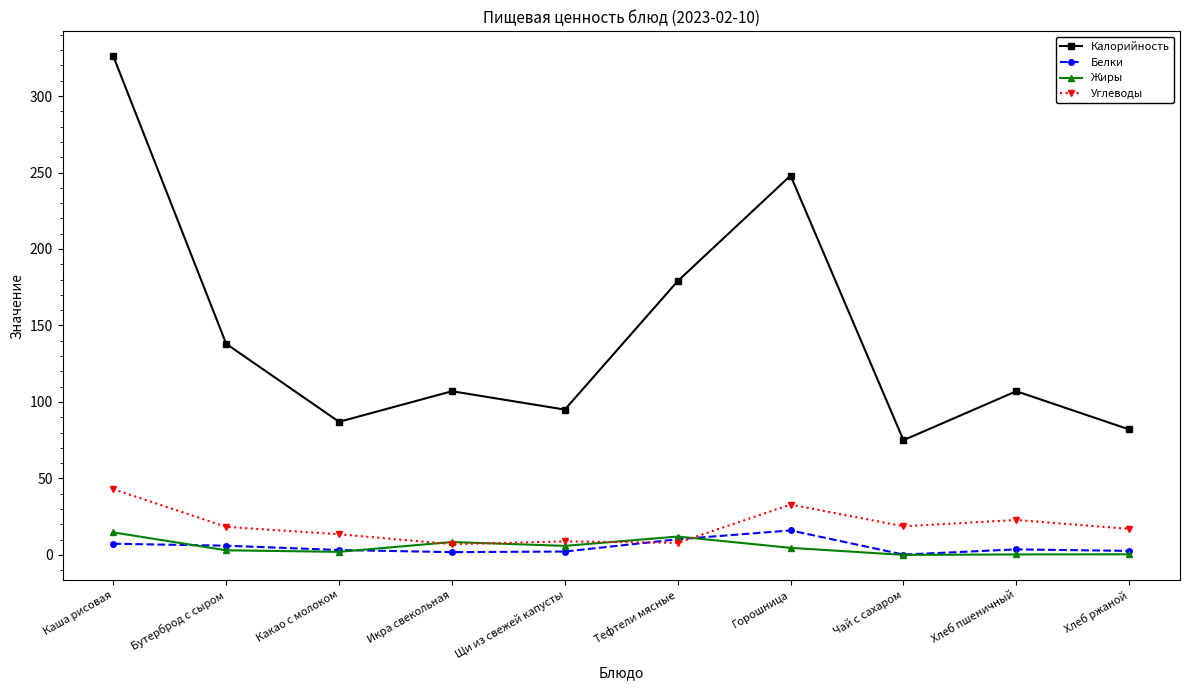

Which series has the largest range (max minus min)?

Калорийность